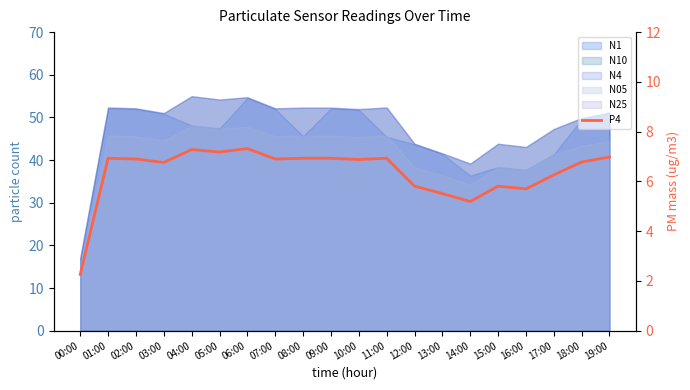

Read the value at 05:00.

7.2